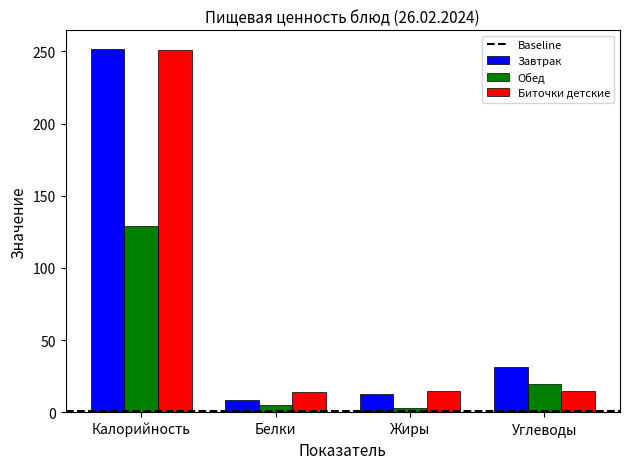

Where is Завтрак nearest to the value 130?

Углеводы